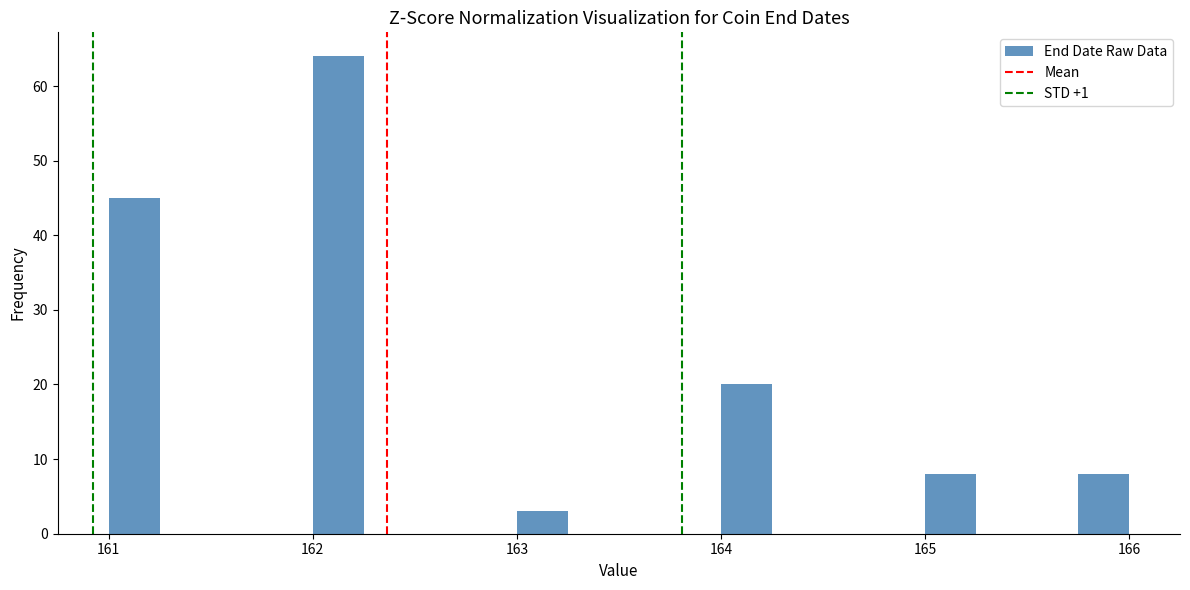

Read against the x-axis, roughly where is the centre of the tallest bar?

162.1